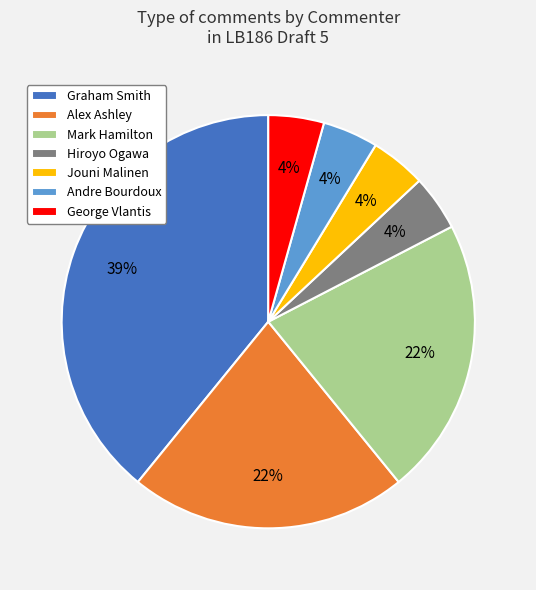

To the nearest percent, what percentage of the pie is Andre Bourdoux?

4%